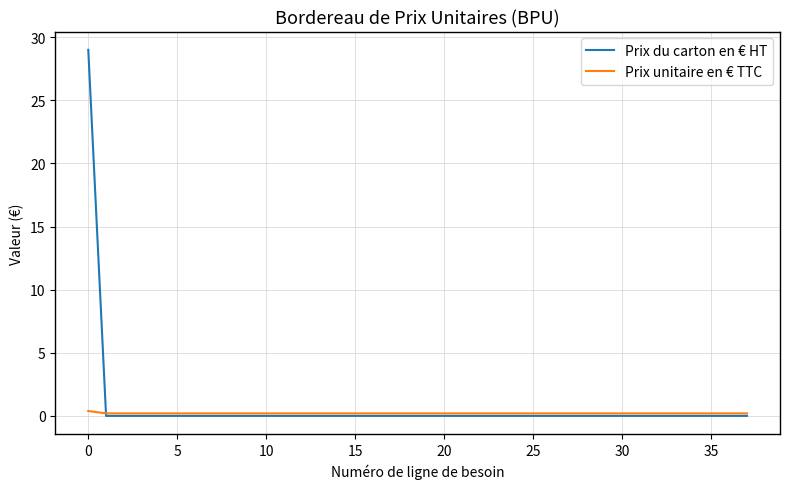

What is the highest value of the Prix du carton en € HT series?

29.0